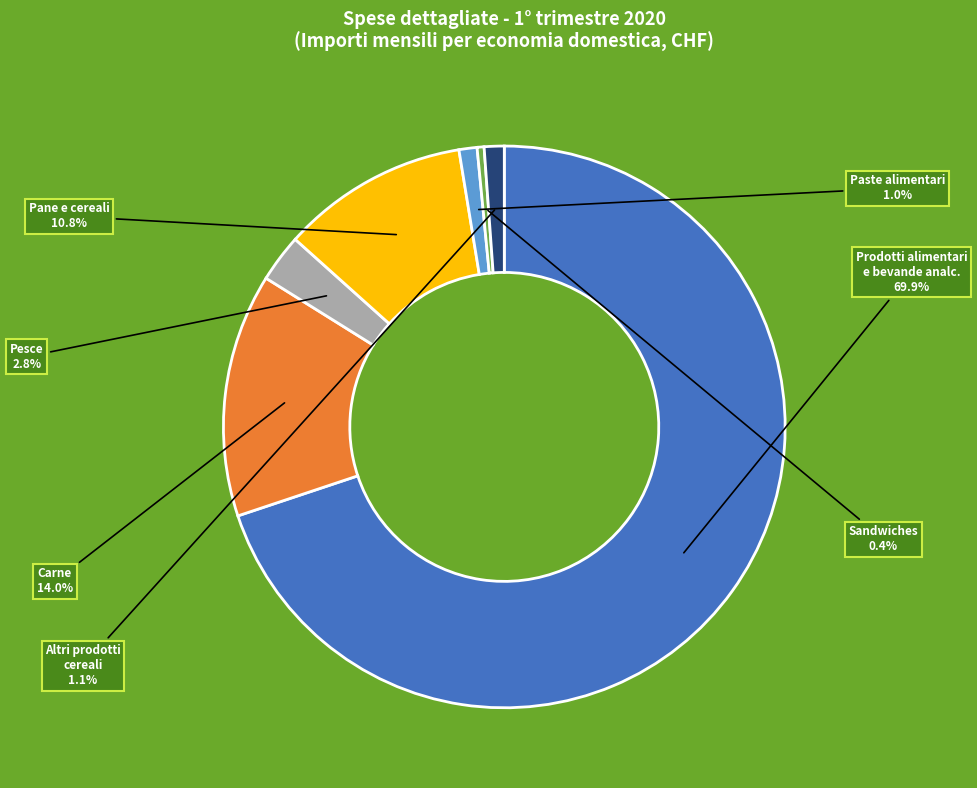

Is there a majority slice in this chart?

Yes